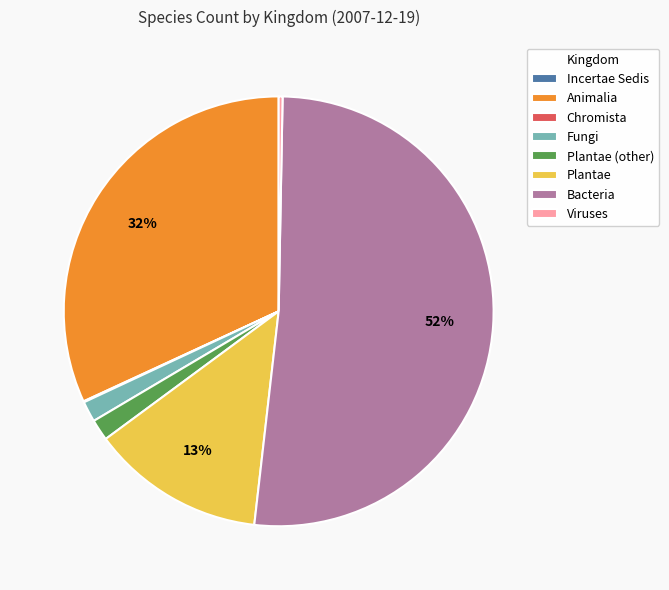

Which slice represents more than half of the pie?

Bacteria